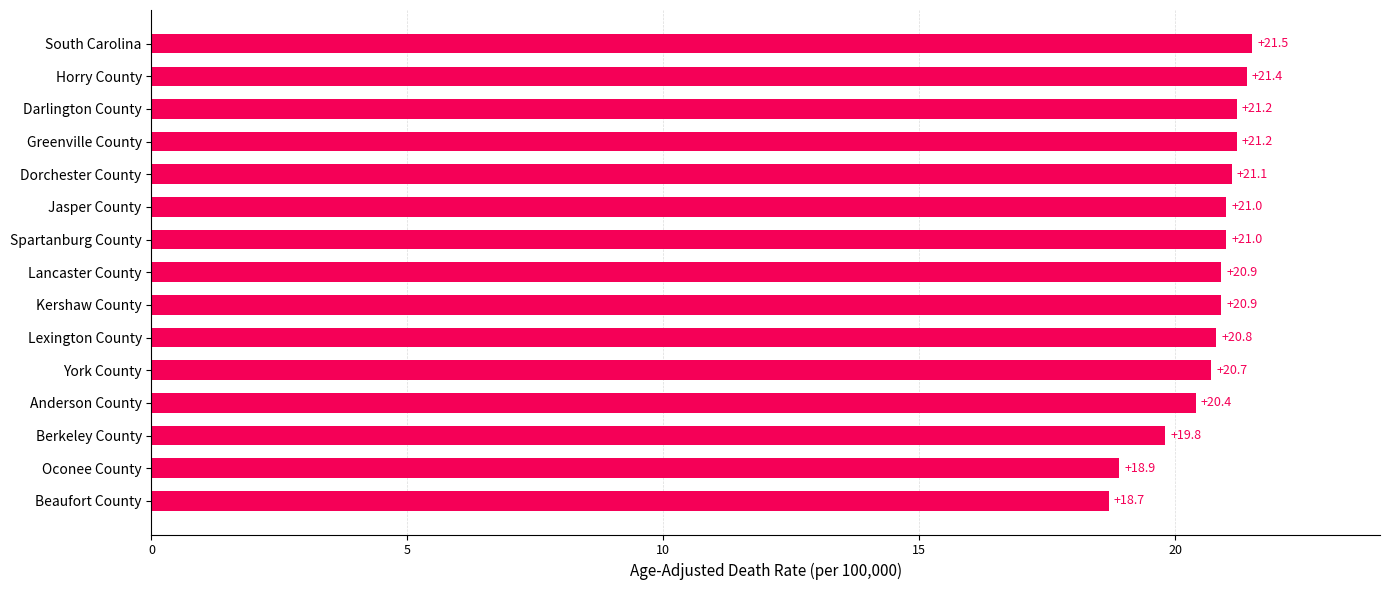

Does the chart contain stacked bars?

No